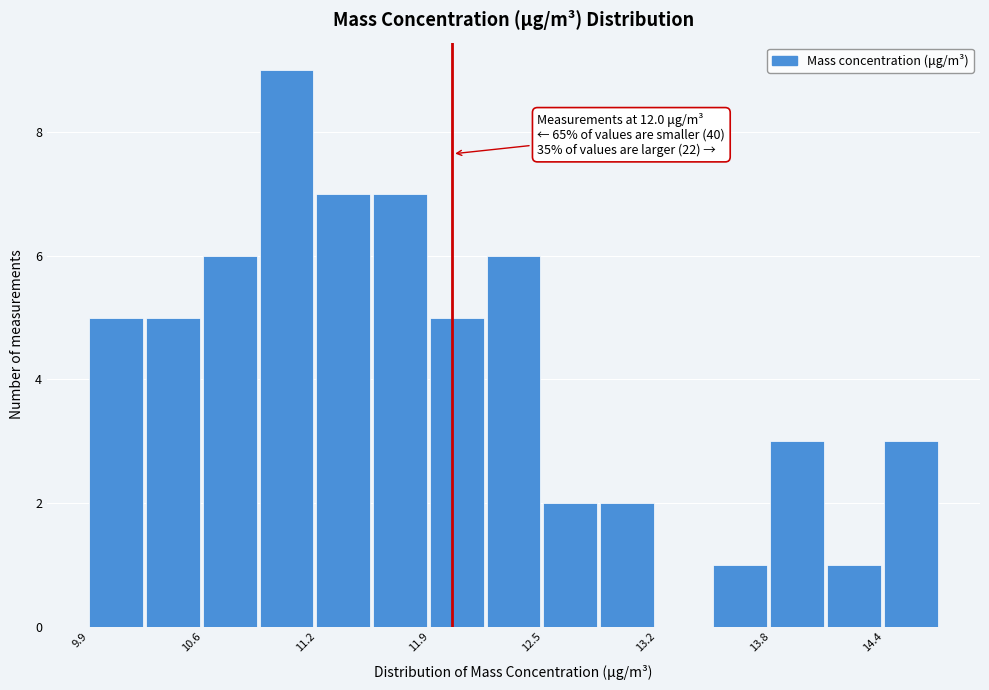

Around what value on the x-axis is the tallest bar? Give the approximate position of its centre, as read against the axis.

11.1